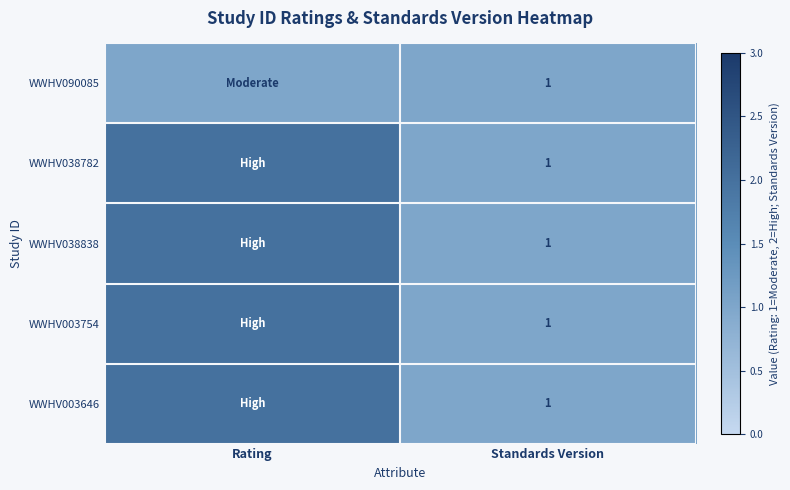

What is the total value across all series at Rating?

9